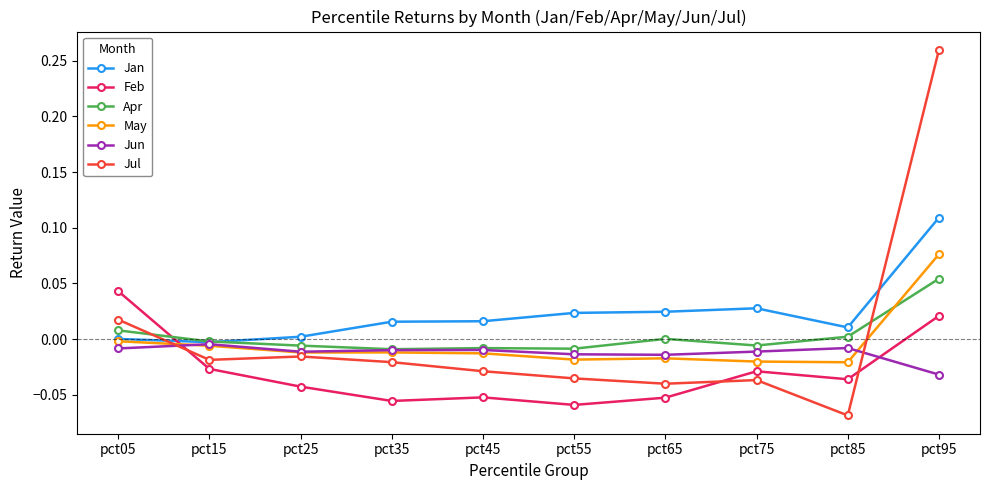

The May series shows -0.0 at pct75. True or false?

True